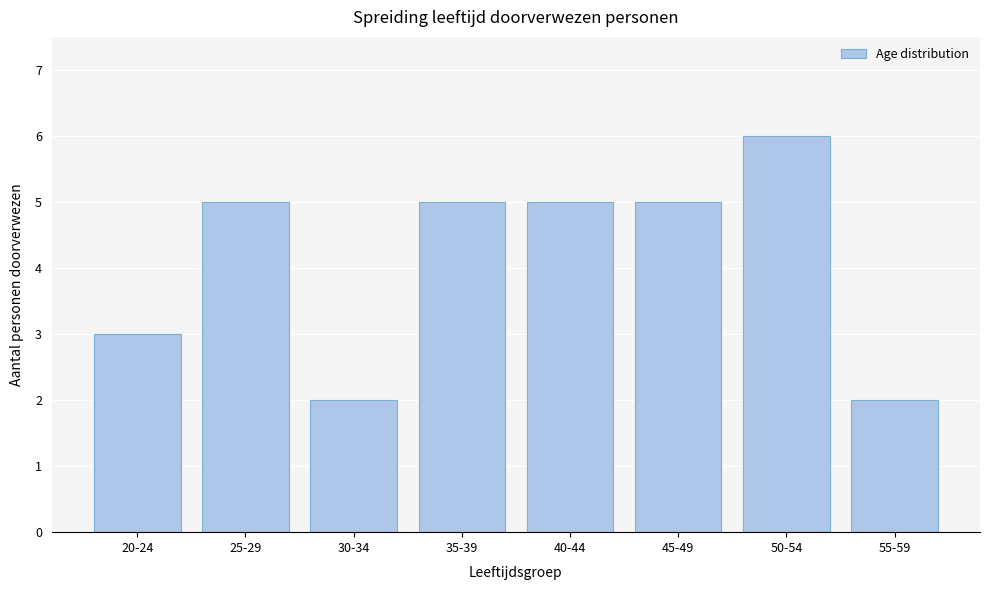

Reading left to right, extract all data points from this chart.

3	5	2	5	5	5	6	2